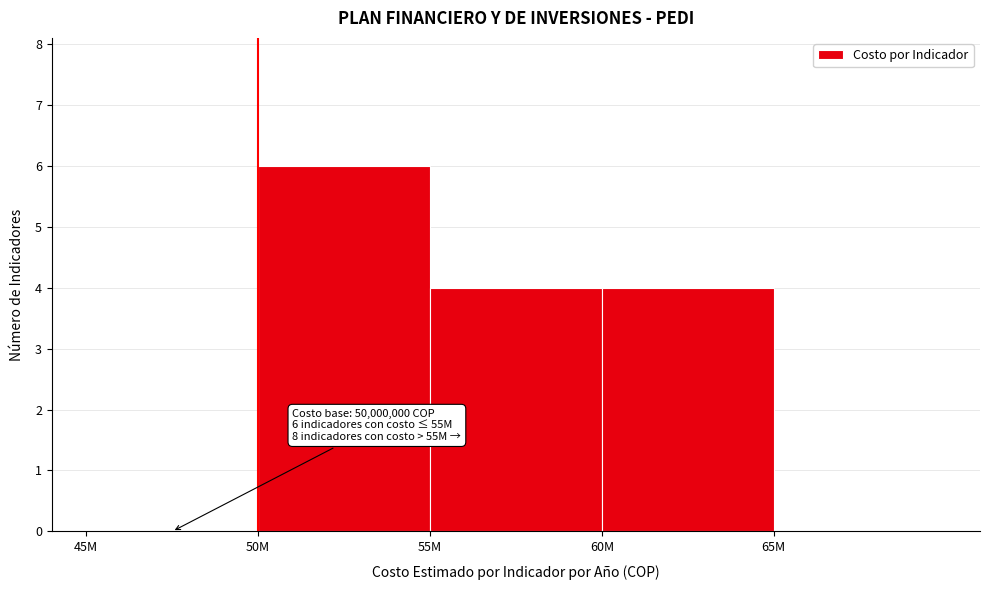

Reading left to right, what are all the values shown in this chart?

45M=0	50M=6	55M=4	60M=4	65M=0